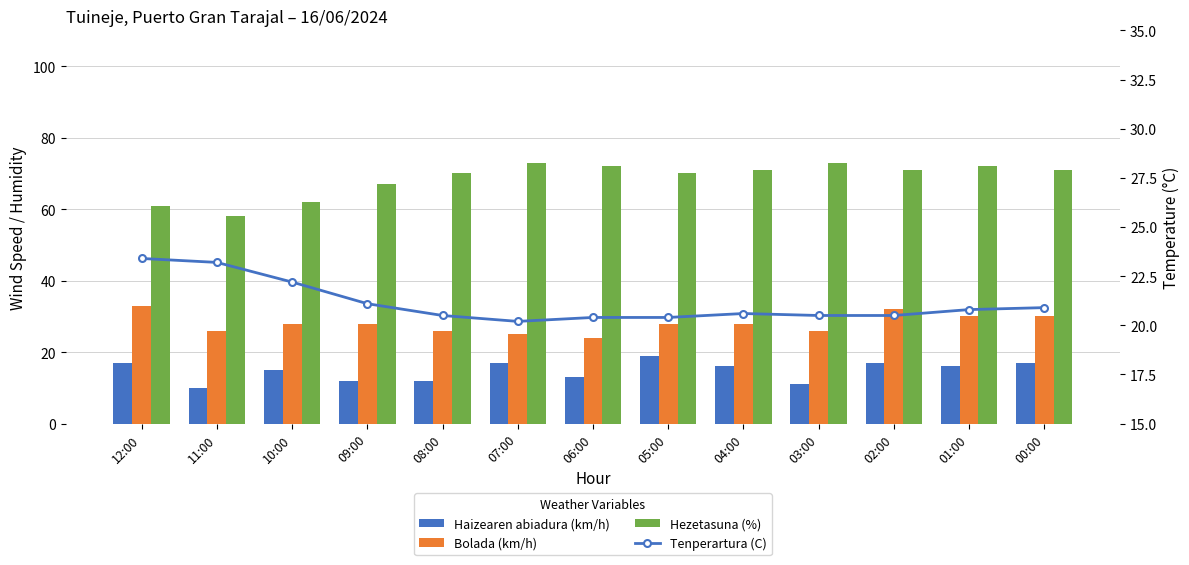

At how many categories does at least one series exceed 69?

9